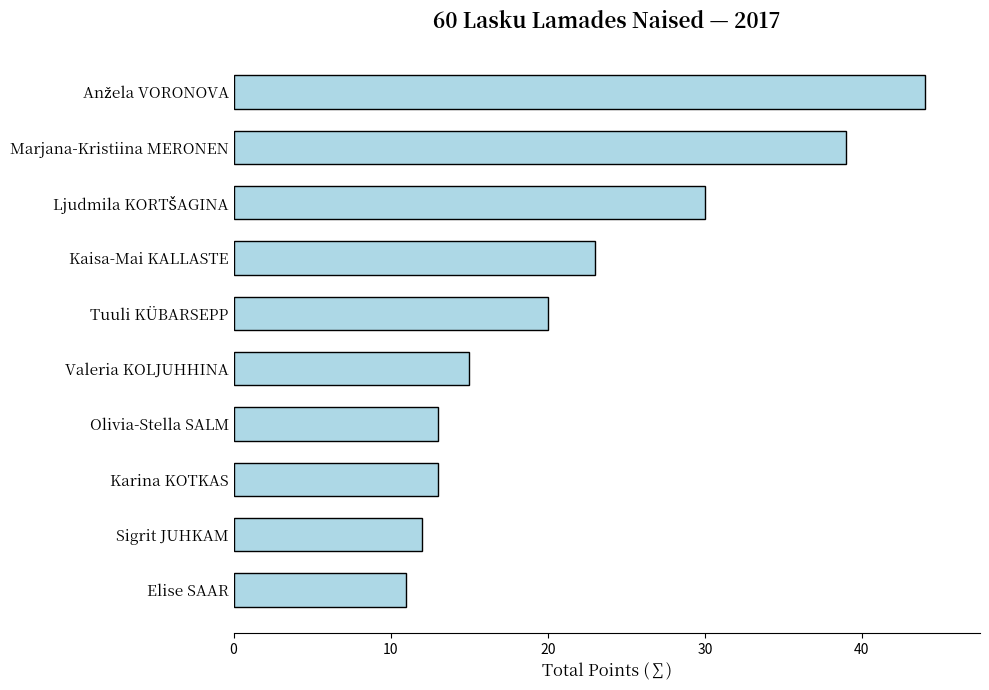

True or false: the data shows 26 at Valeria KOLJUHHINA.

False